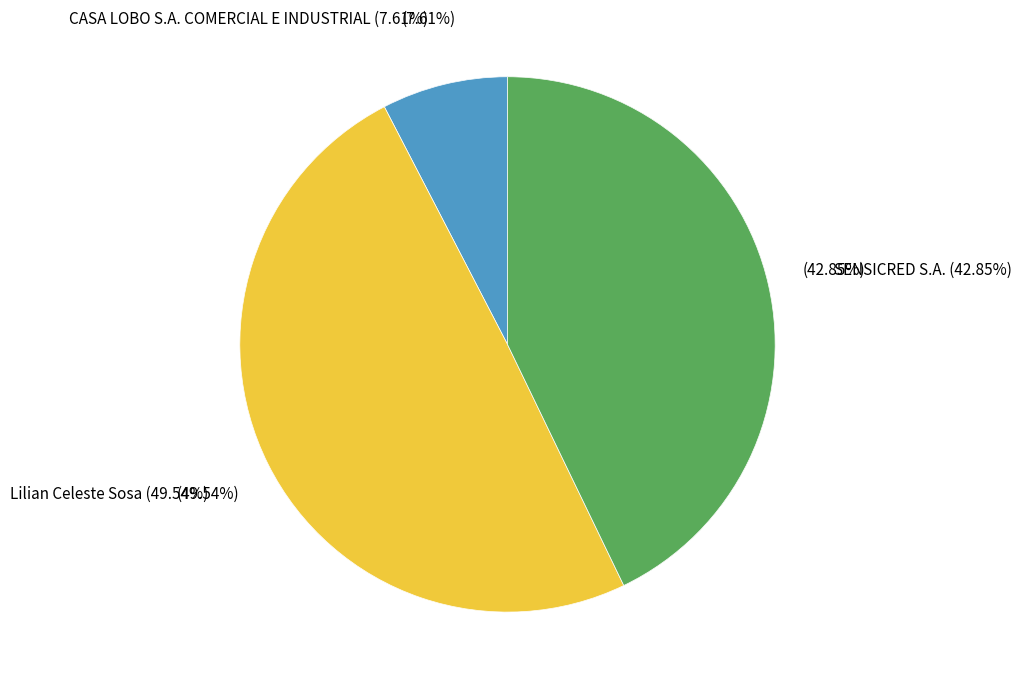

What percentage is NOT represented by Lilian Celeste Sosa?

50.5%